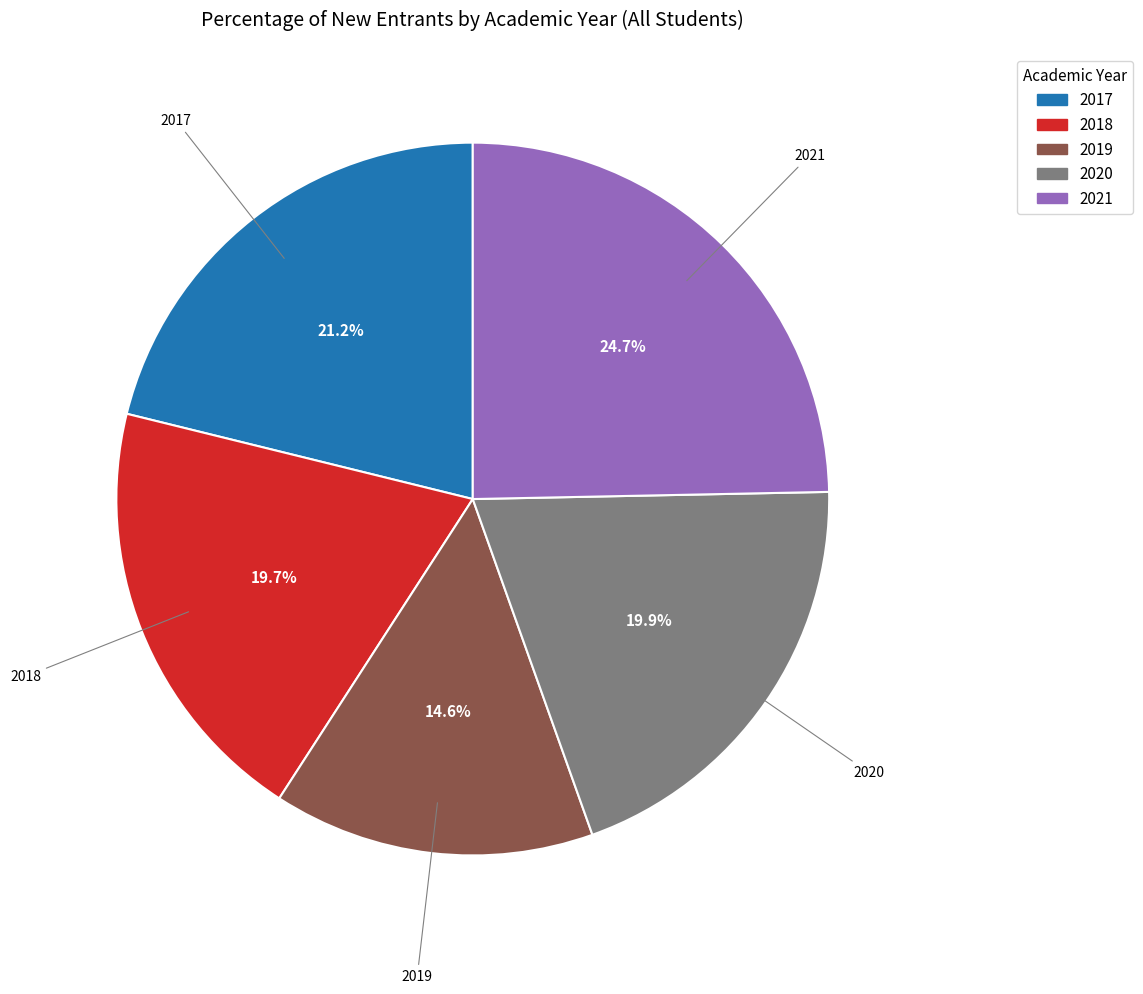

To the nearest percent, what portion does 2018 represent?

20%